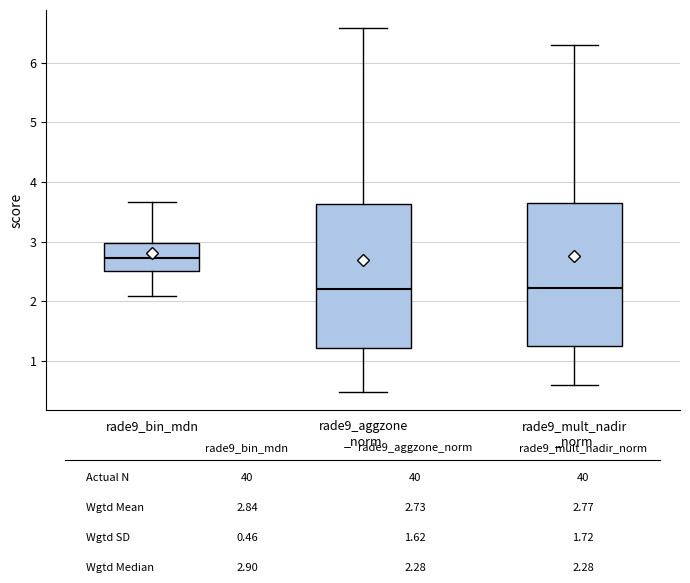

Reading left to right, transcribe this box plot: for each box, give where its median line is, the range the box spans, and where its two whiskers end, as read against the y-axis. The values are not printed on the chart, so give them approximately, as read against the axis.

rade9_bin_mdn: median 2.7, box 2.5 to 3.0, whiskers 2.1 to 3.7
rade9_aggzone _norm: median 2.2, box 1.2 to 3.6, whiskers 0.5 to 6.6
rade9_mult_nadir _norm: median 2.2, box 1.3 to 3.6, whiskers 0.6 to 6.3